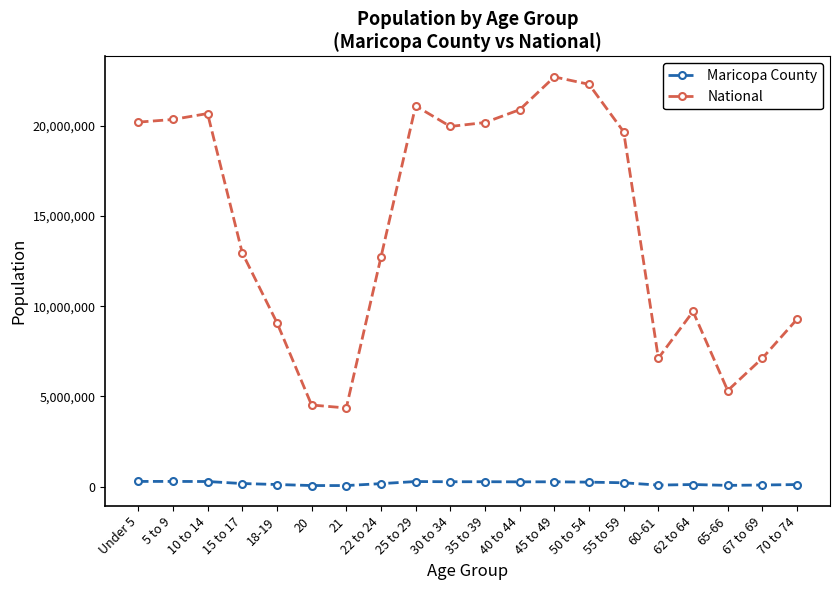

What is the highest value of the National series?

22708591